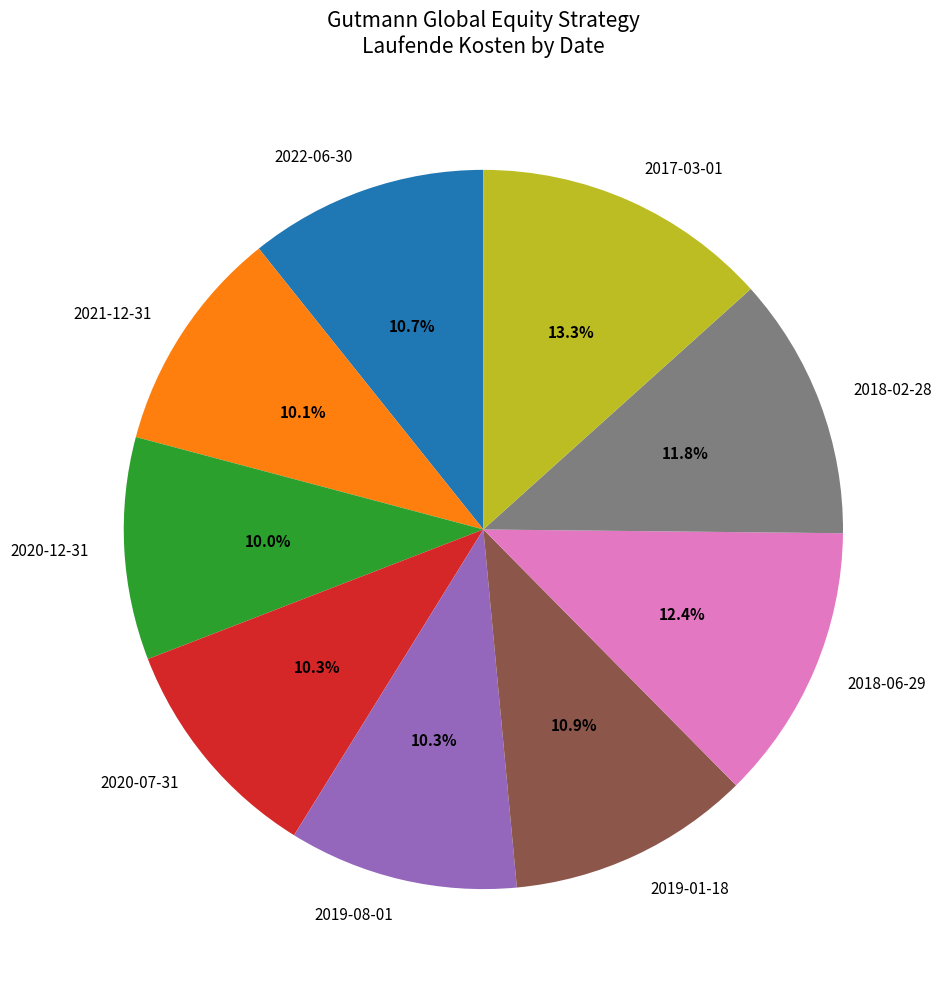

To the nearest percent, what is the combined percentage of 2019-08-01 and 2018-06-29?

23%